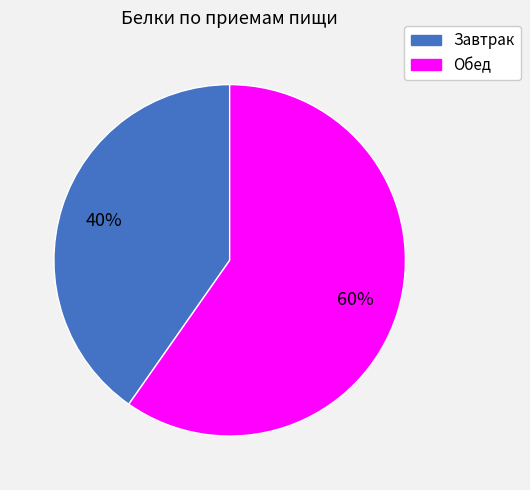

To the nearest percent, what percentage of the pie is Завтрак?

40%